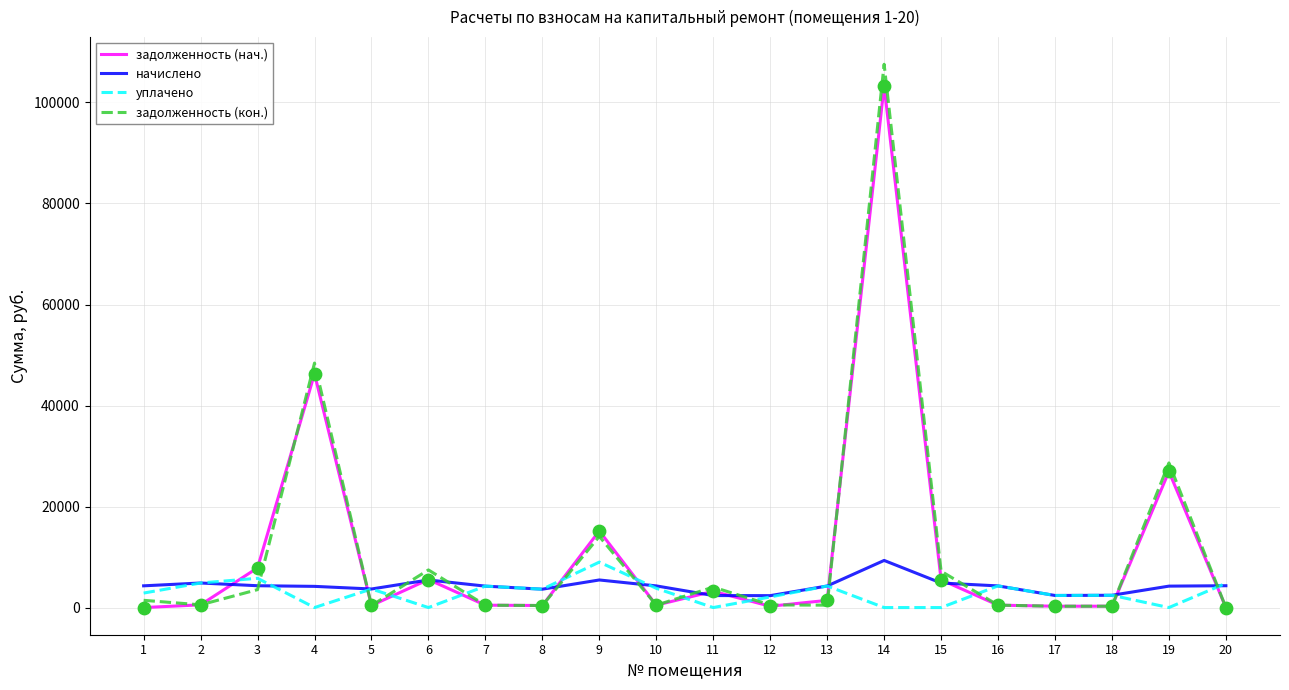

What are all the series names shown in the legend?

задолженность (нач.), начислено, уплачено, задолженность (кон.)